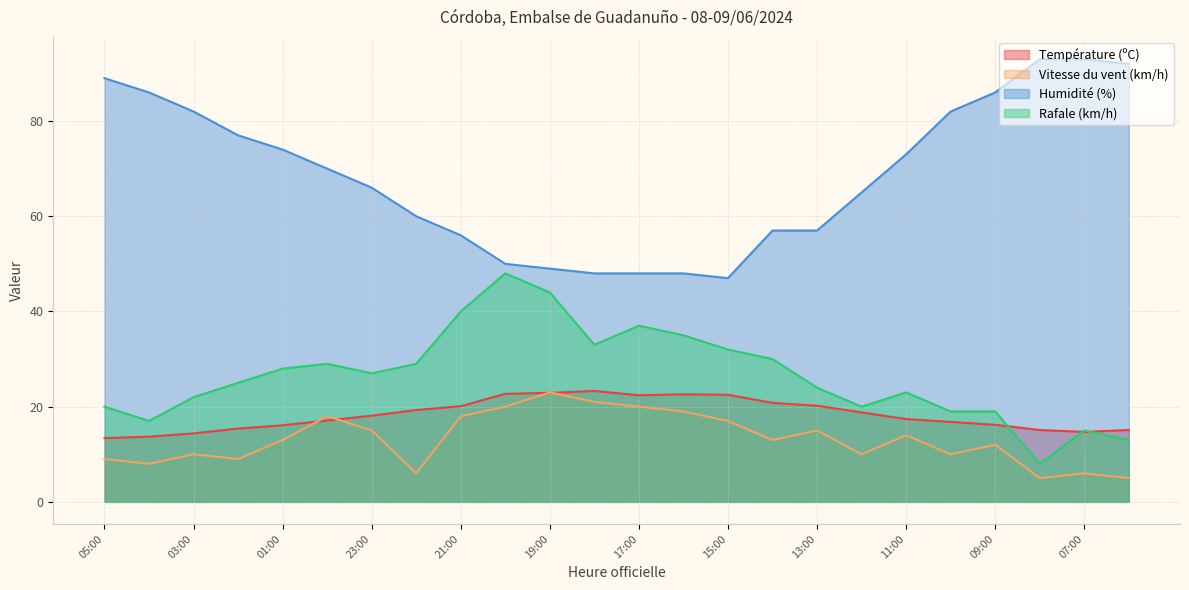

List the labels in order of Température (ºC) value, largest first.

18:00, 19:00, 20:00, 16:00, 15:00, 17:00, 14:00, 13:00, 21:00, 22:00, 12:00, 23:00, 11:00, 00:00, 10:00, 09:00, 01:00, 02:00, 08:00, 06:00, 07:00, 03:00, 04:00, 05:00